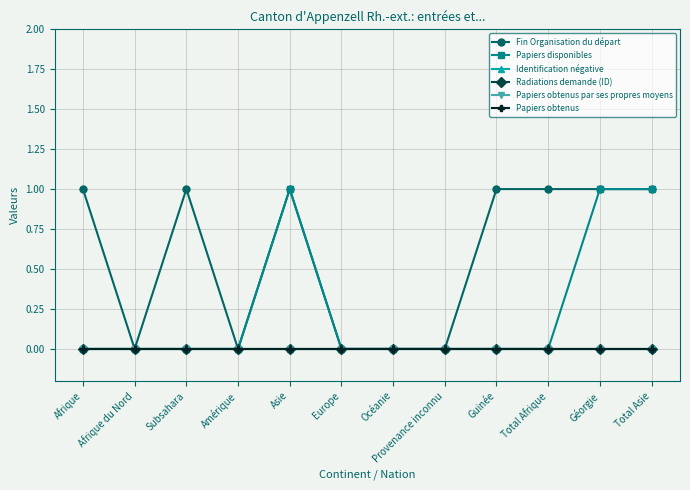

What is the total value across all series at Guinée?

1